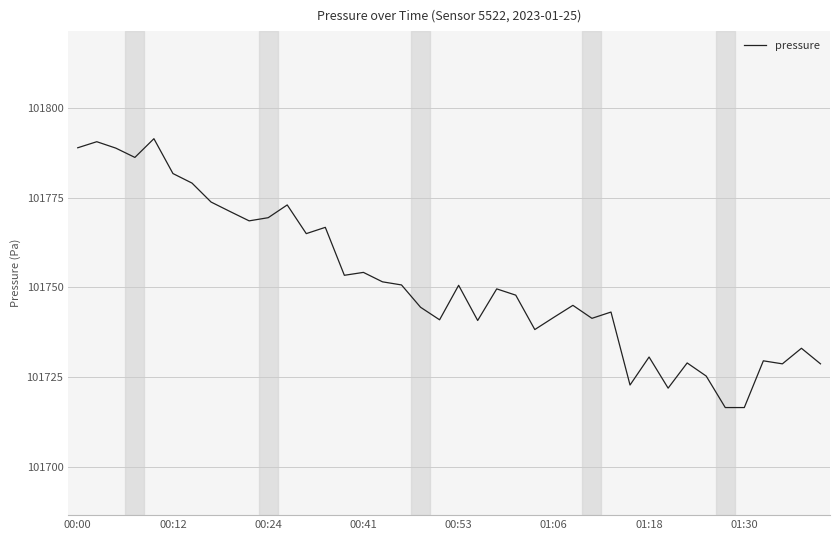

What is the smallest value displayed?

101716.5